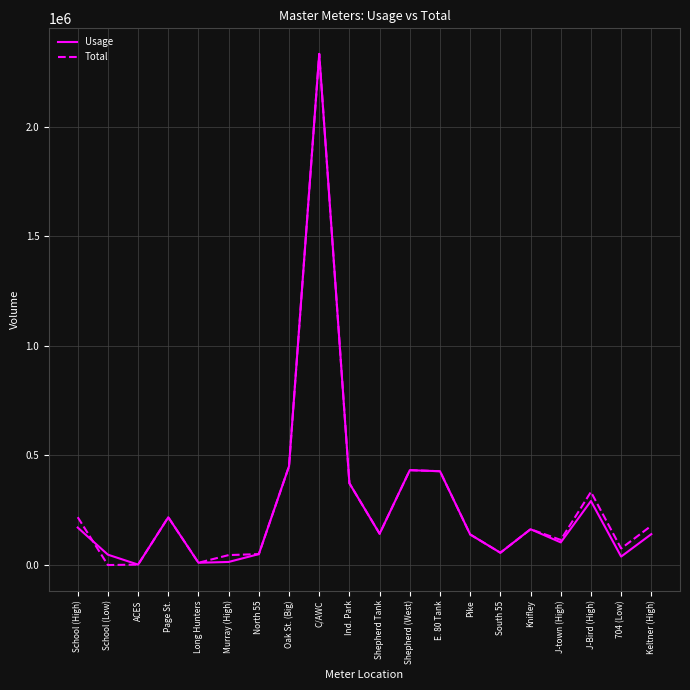

Is it true that Usage equals 139530 at Pike?

True